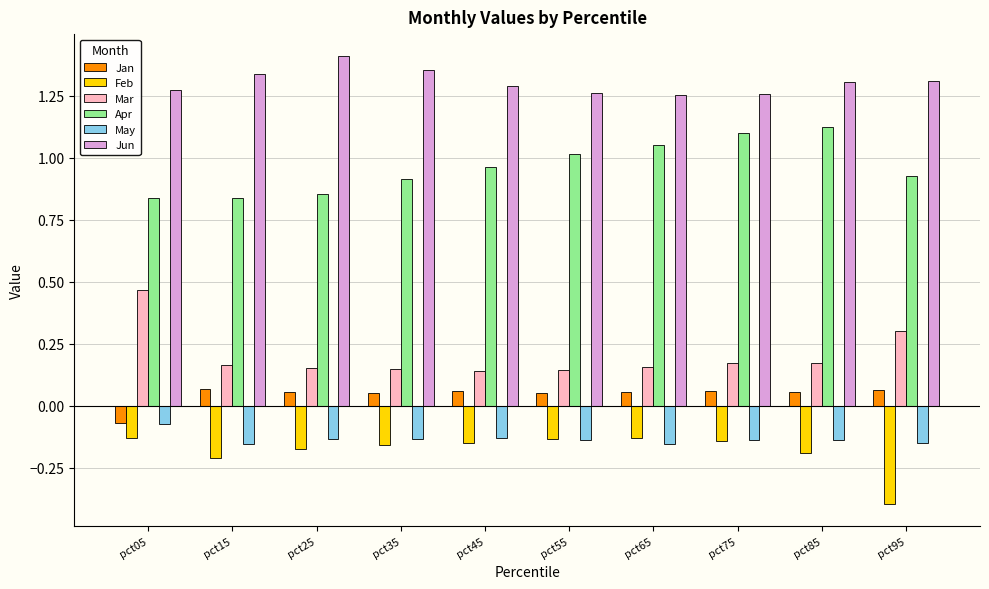

Which series has the largest total across all categories?

Jun